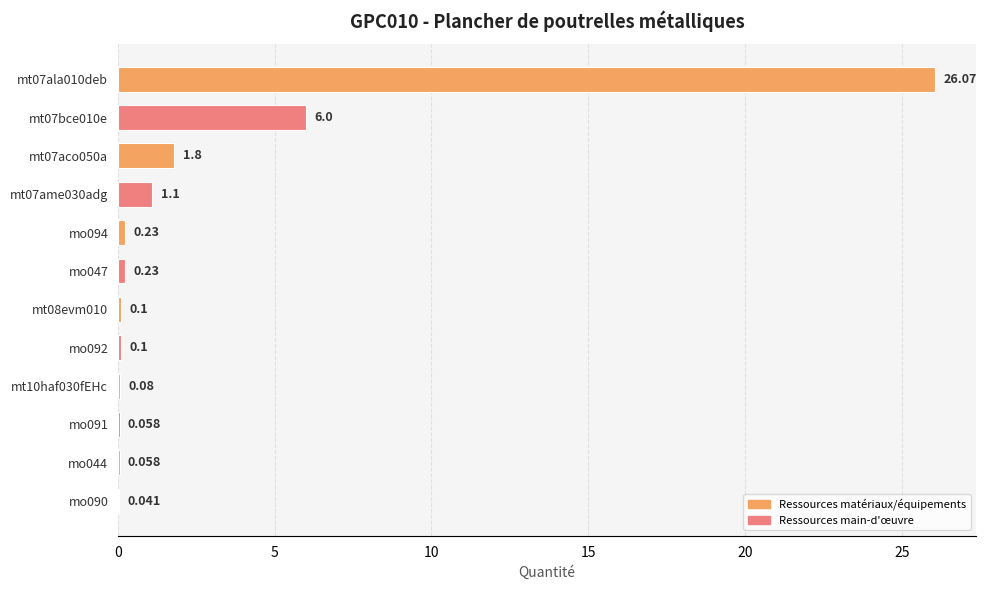

What is the greatest value displayed?

26.1